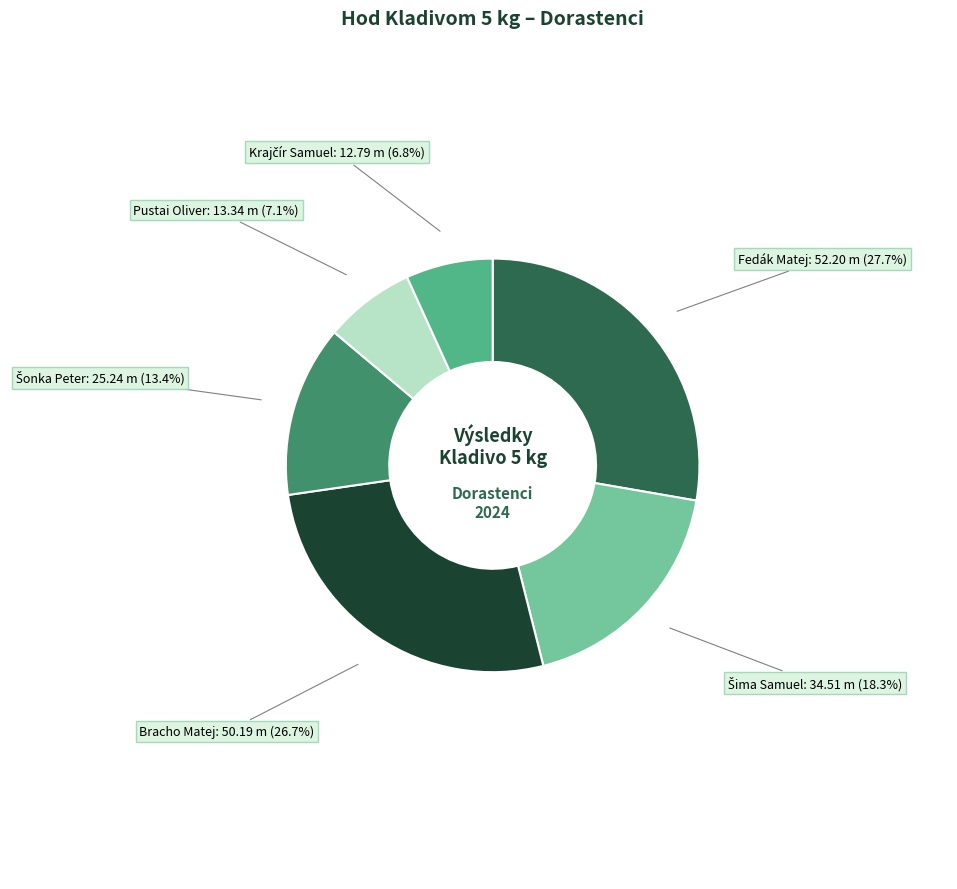

Is there any slice that represents more than half of the pie?

No